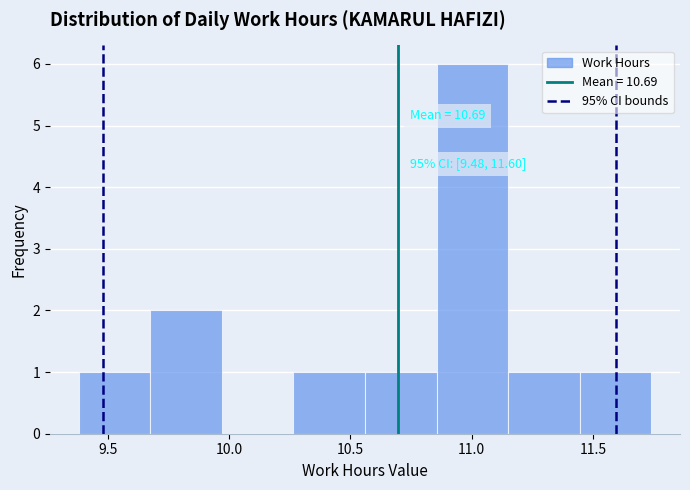

Over which range of the x-axis is the bar tallest?

10.855 to 11.150